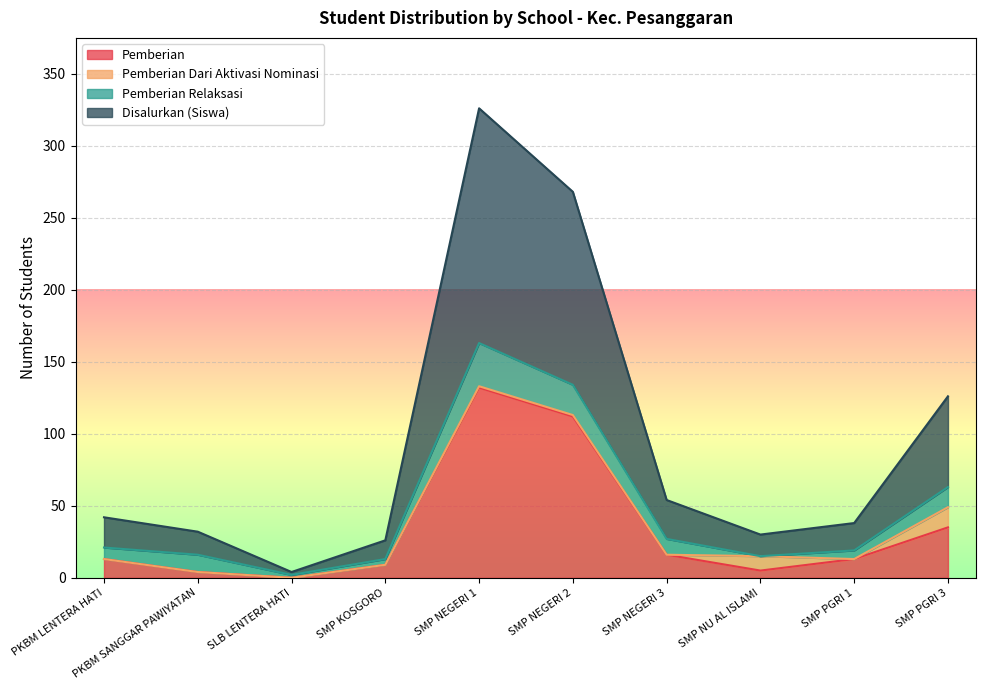

Which series has the largest range (max minus min)?

Disalurkan (Siswa)